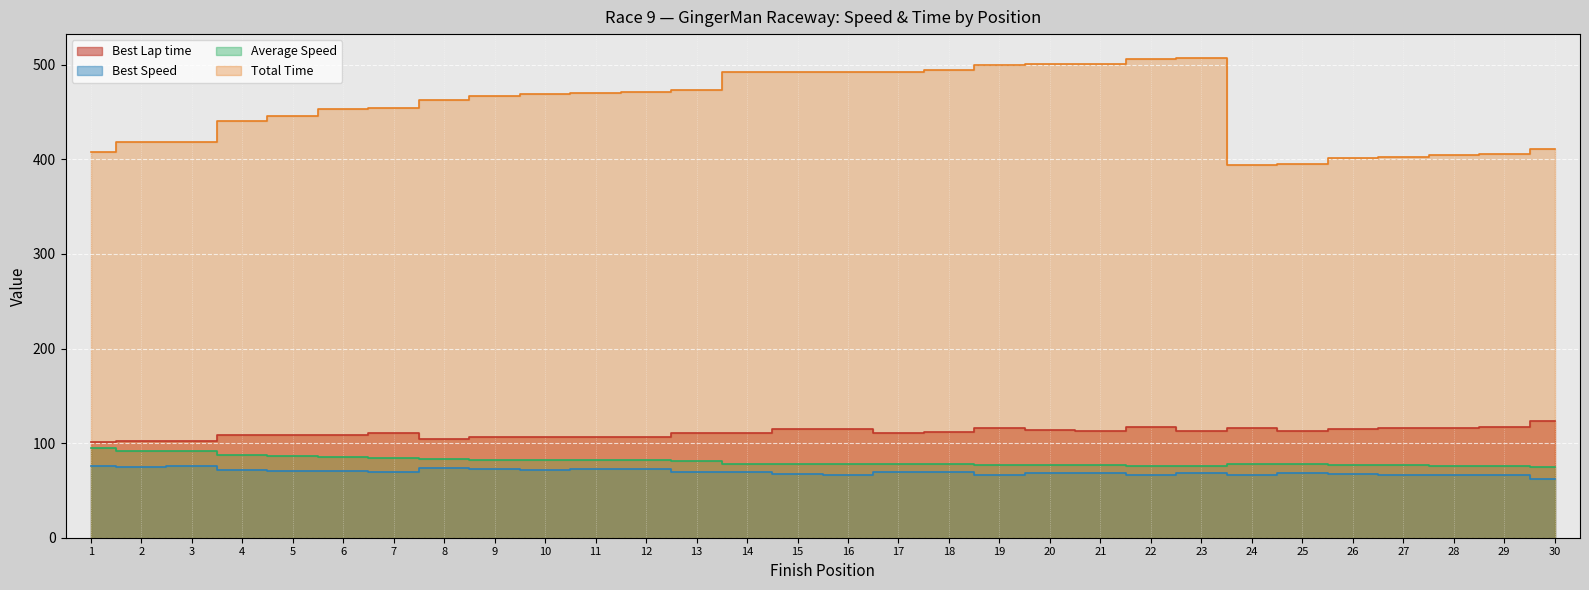

Where is Best Lap time nearest to the value 112?

18